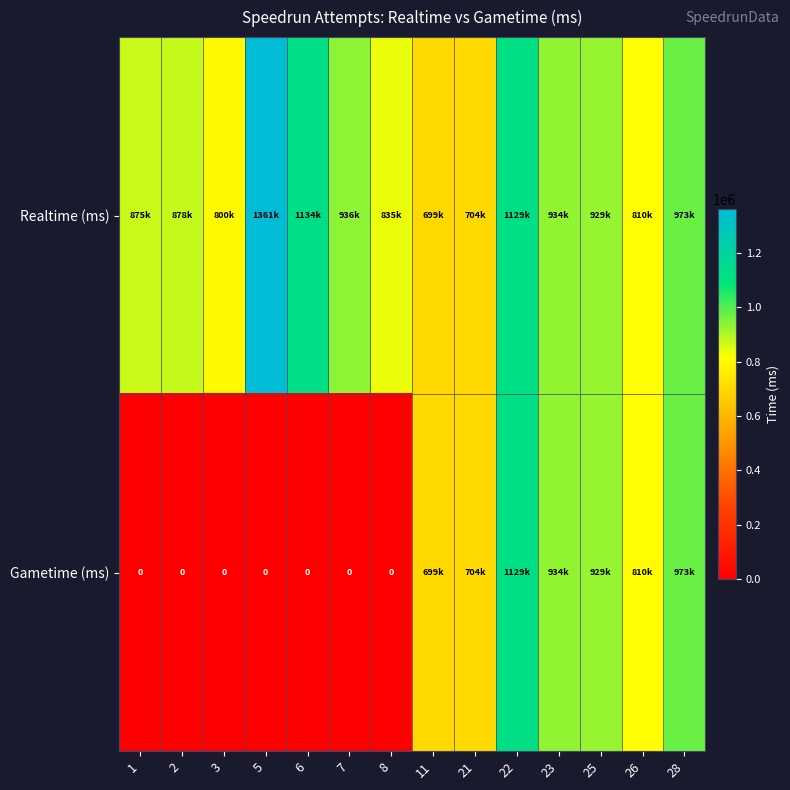

What is the difference between the highest and lowest values at 7?

936239